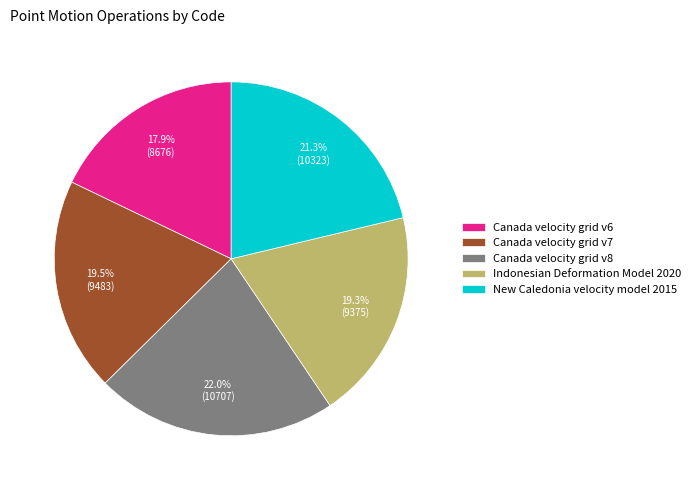

Does any single category account for the majority?

No